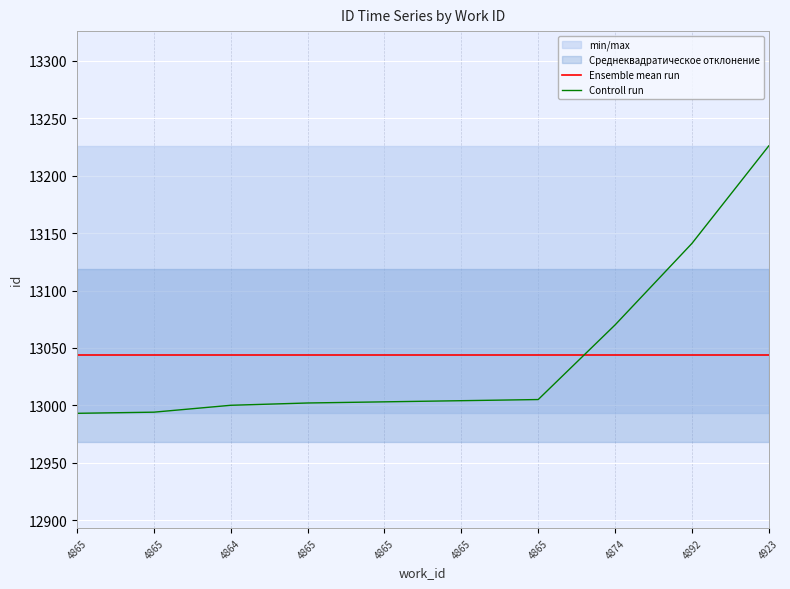

Which label corresponds to the largest value in the chart?

4923